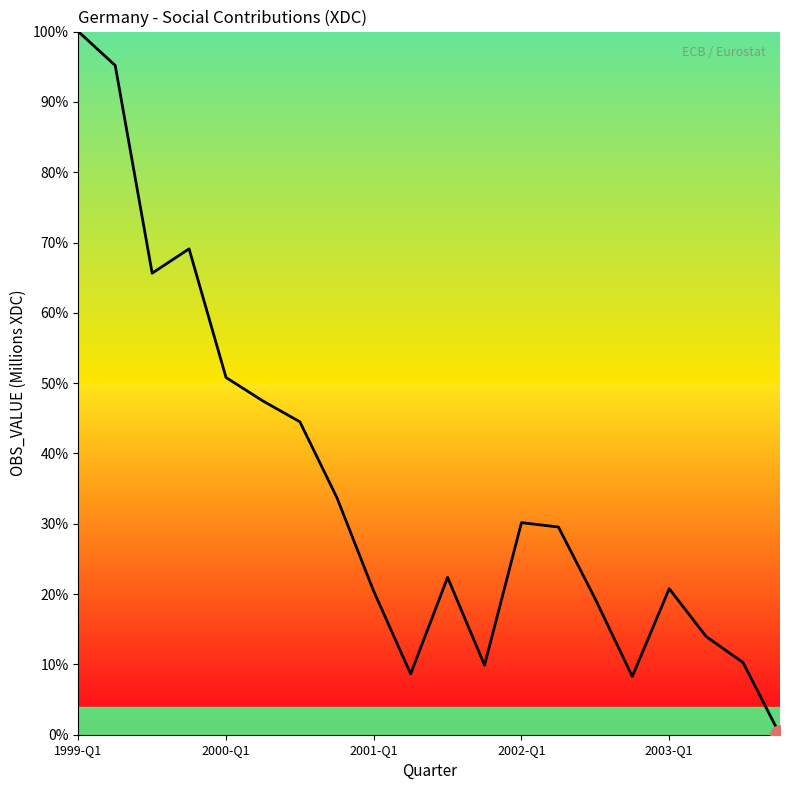

What is the difference between the maximum and minimum values?

100.0